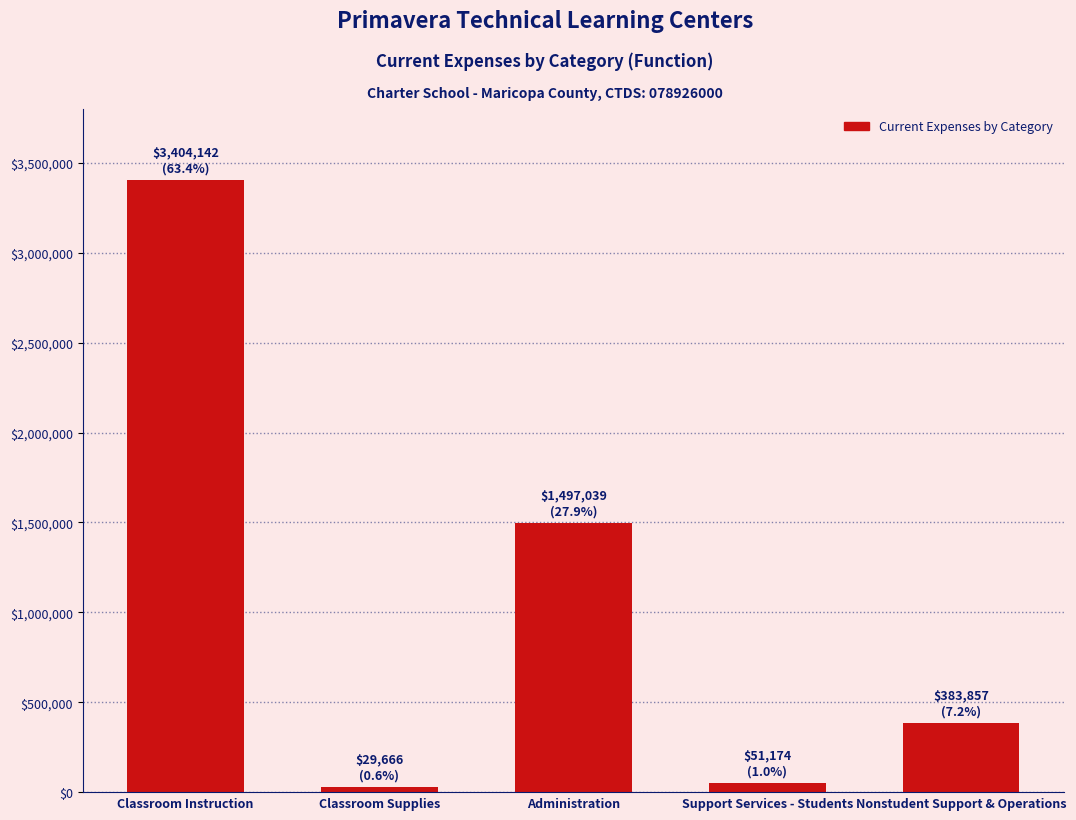

How many data points does each series have?

5